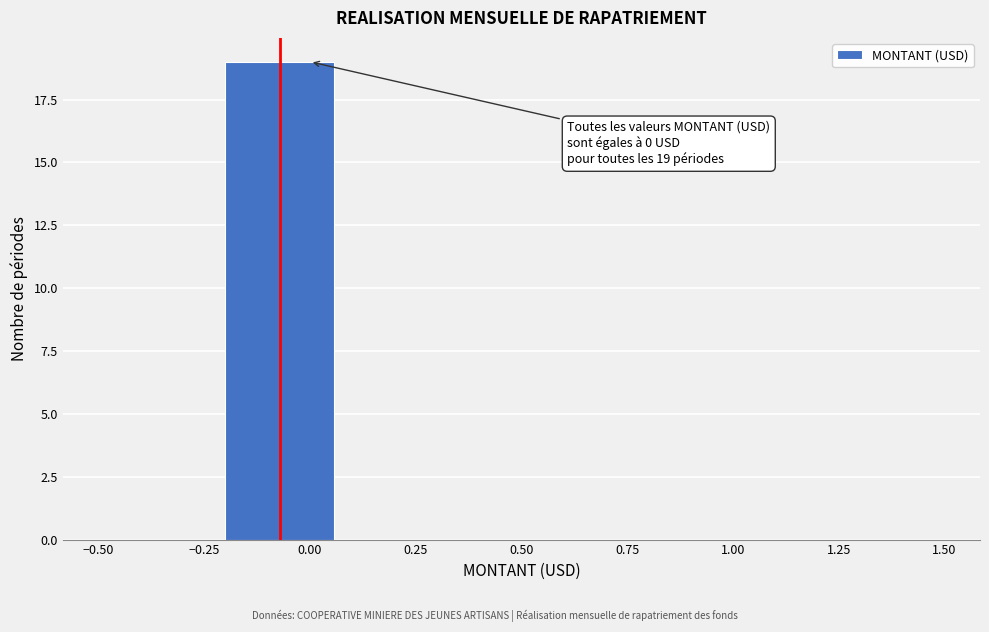

Which range on the x-axis has the tallest bar?

-0.20 to 0.05